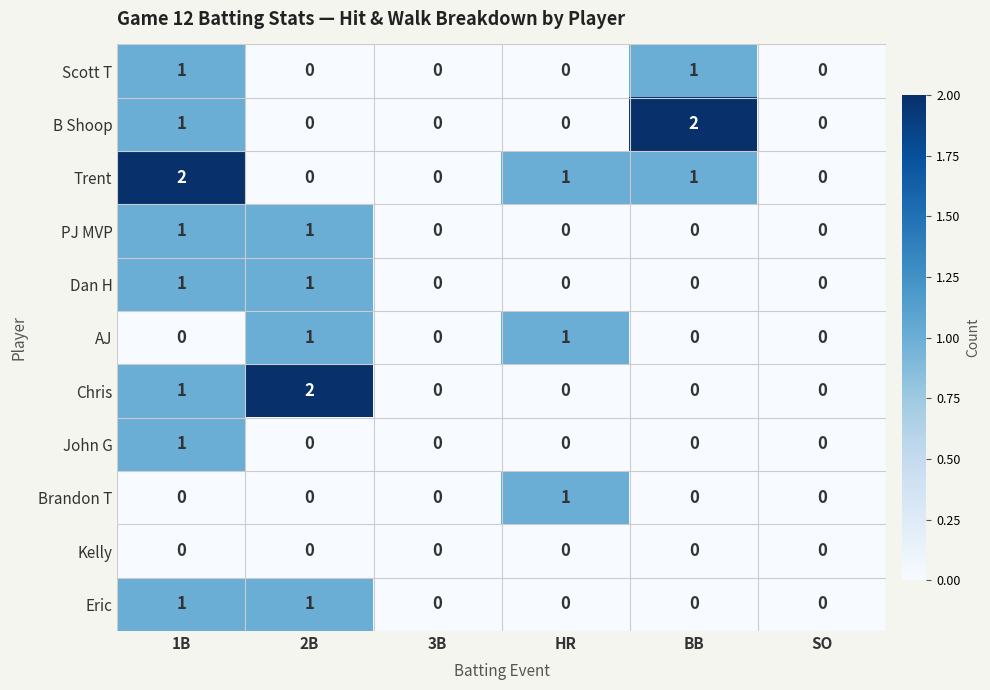

How many B Shoop values are between 0 and 1?

5